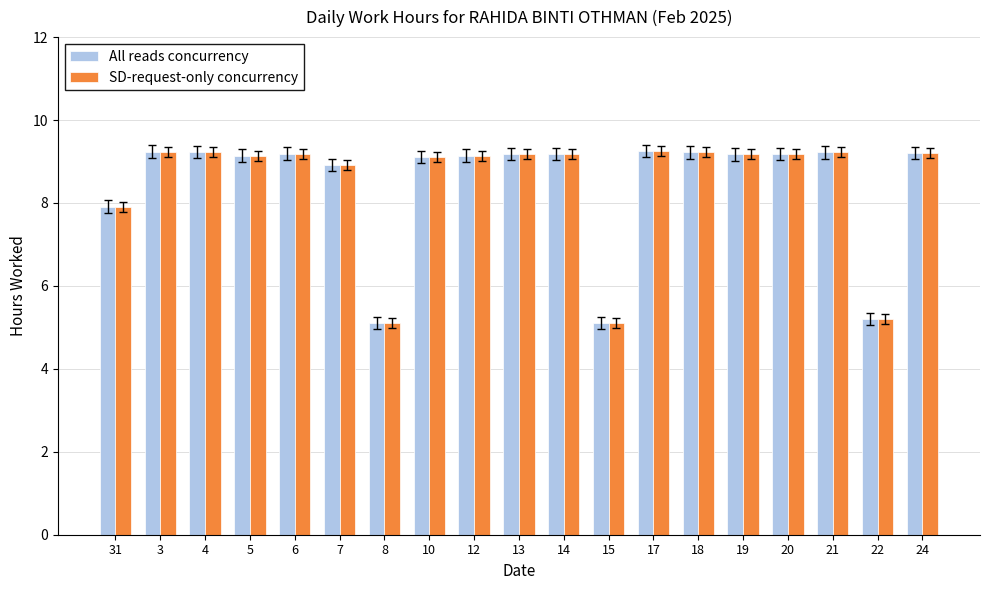

What is the average value of the SD-request-only concurrency series?

8.5